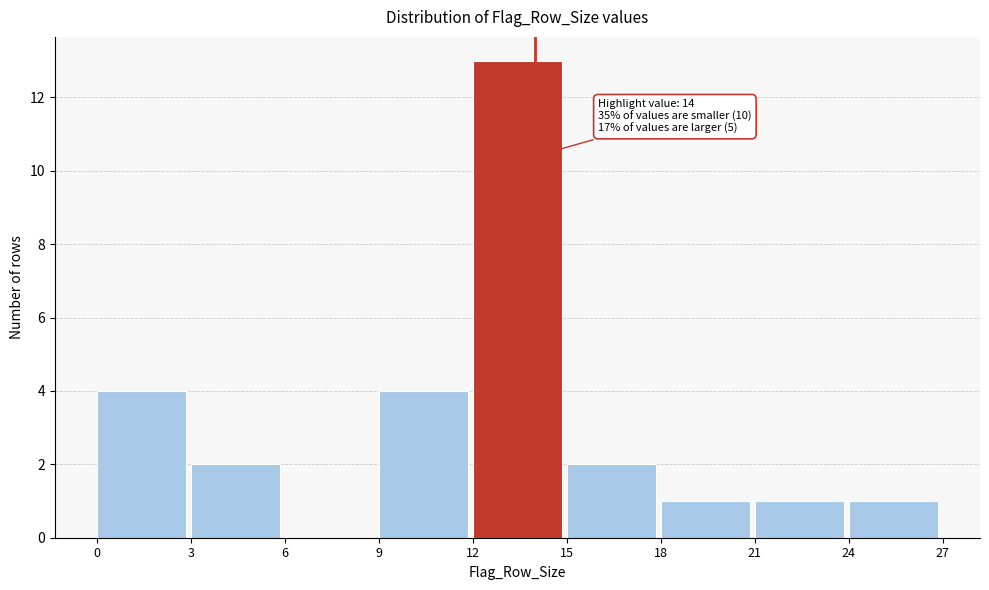

Over which range of the x-axis is the bar tallest?

12 to 15